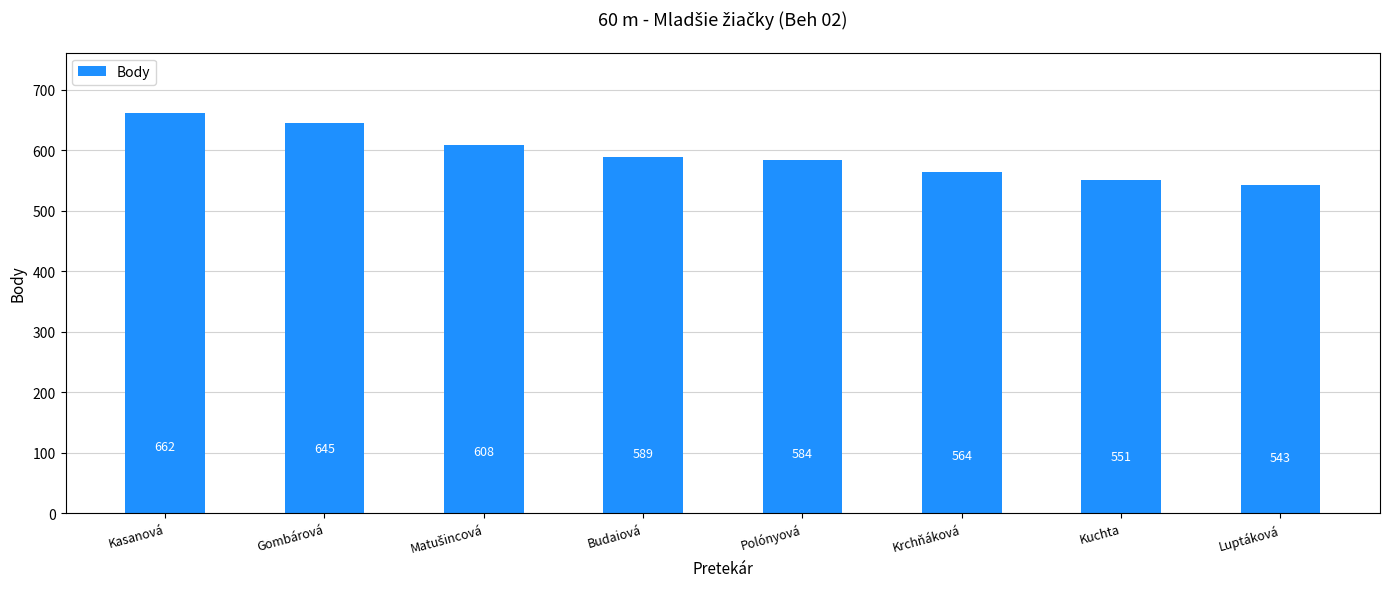

How many bars are there in total?

8